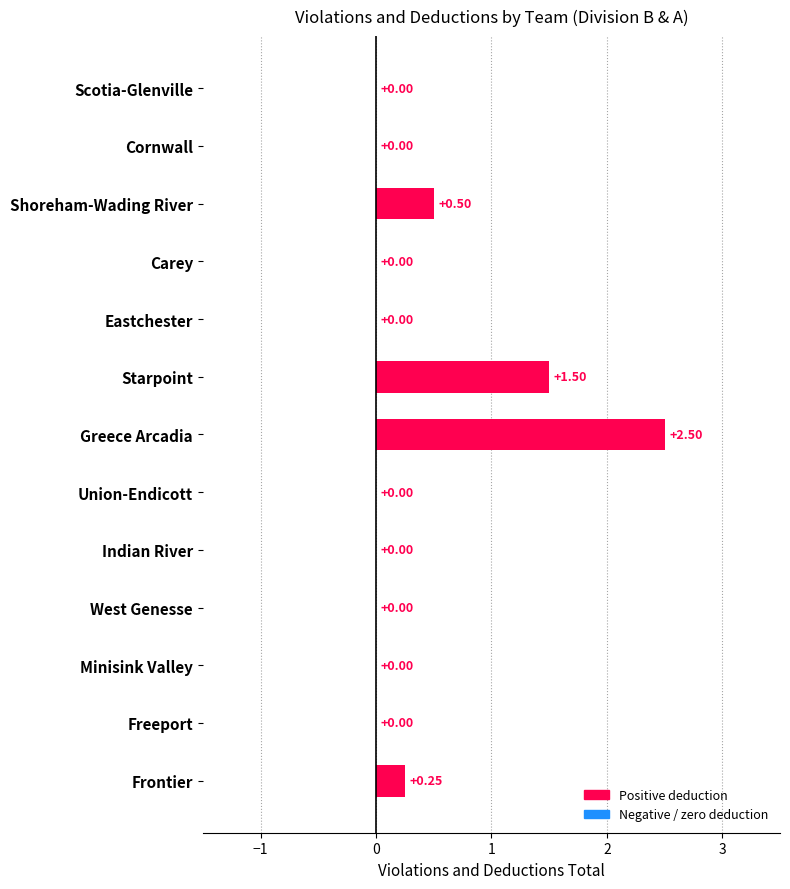

What is the sum of all values?

4.8